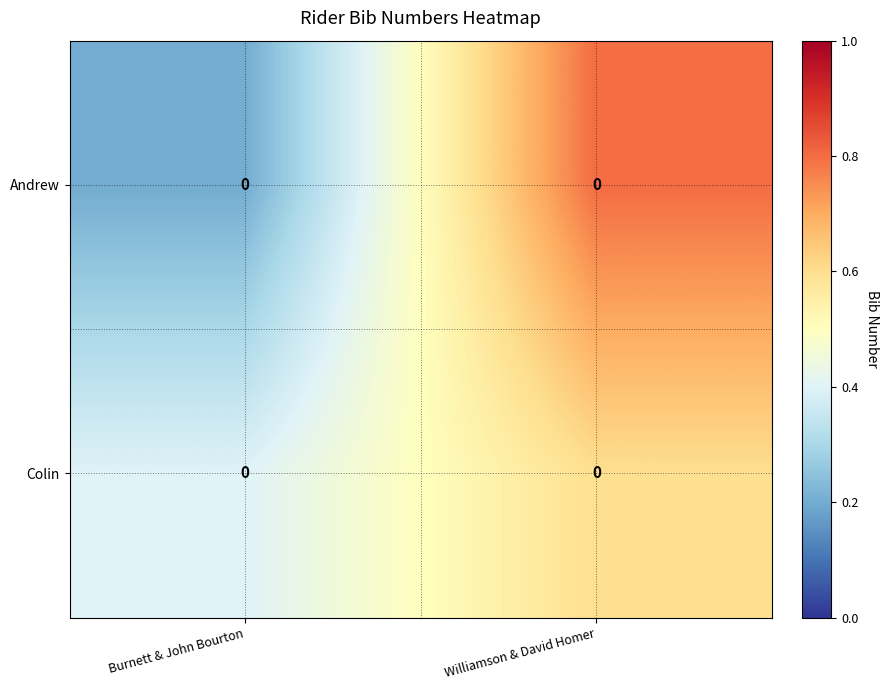

Is it true that Colin equals 0.3 at Williamson & David Homer?

False